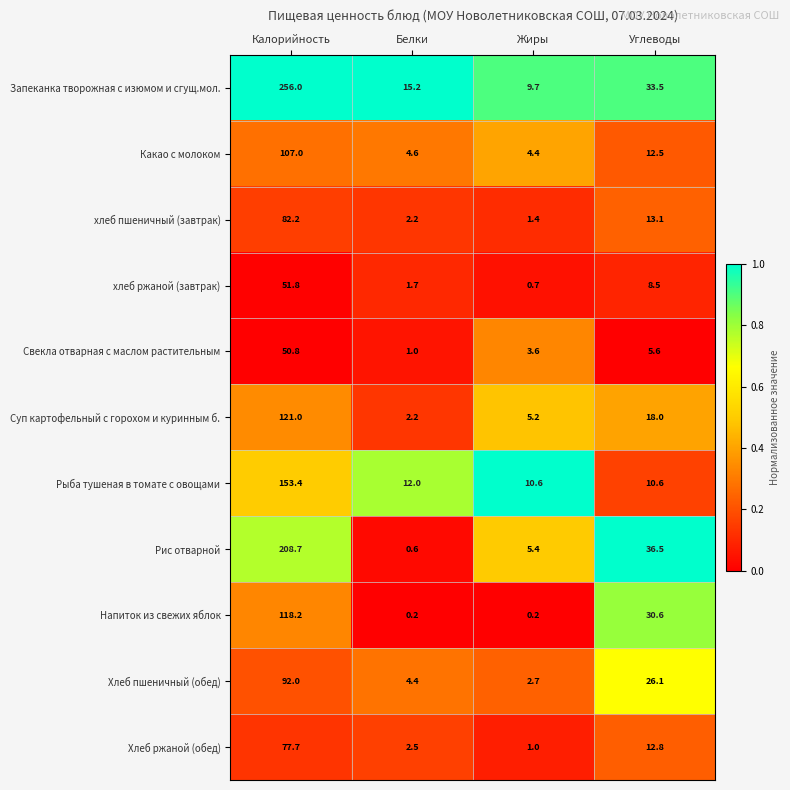

What is the sum of the хлеб ржаной (завтрак) values at Жиры and Белки?

2.4